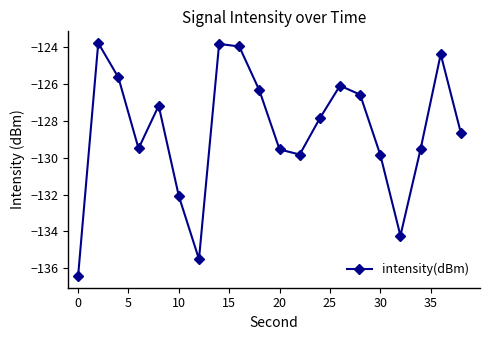

What is the maximum value shown in the chart?

-123.8